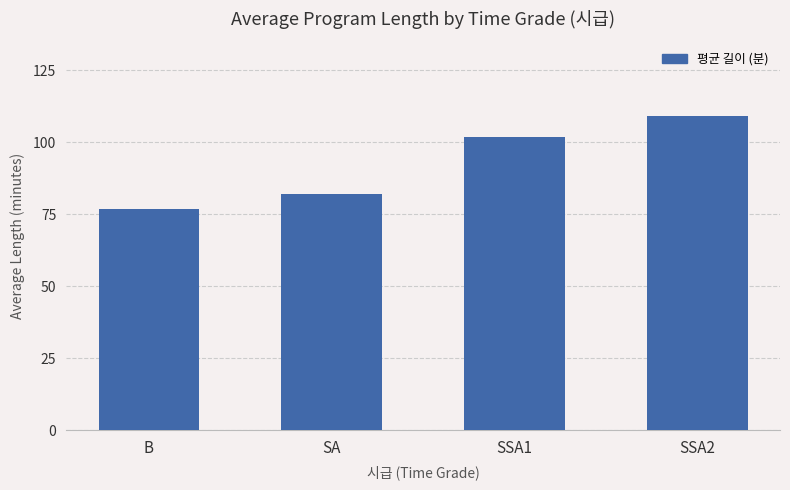

Reading left to right, extract all data points from this chart.

B=77	SA=82	SSA1=102	SSA2=109